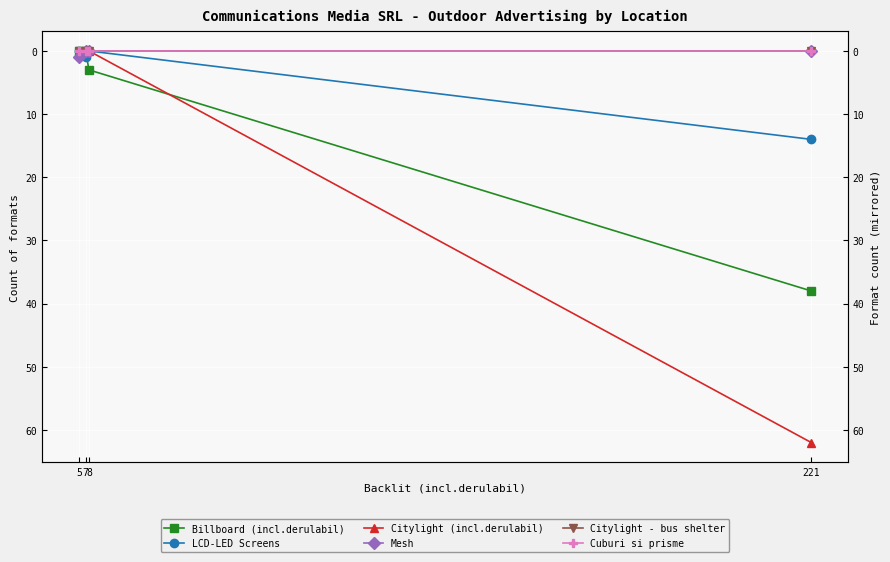

Reading right to left, list all the values displayed in this chart.

Billboard (incl.derulabil): 5=0	7=0	8=3	221=38
LCD-LED Screens: 5=0	7=1	8=0	221=14
Citylight (incl.derulabil): 5=0	7=0	8=0	221=62
Mesh: 5=1	7=0	8=0	221=0
Citylight - bus shelter: 5=0	7=0	8=0	221=0
Cuburi si prisme: 5=0	7=0	8=0	221=0